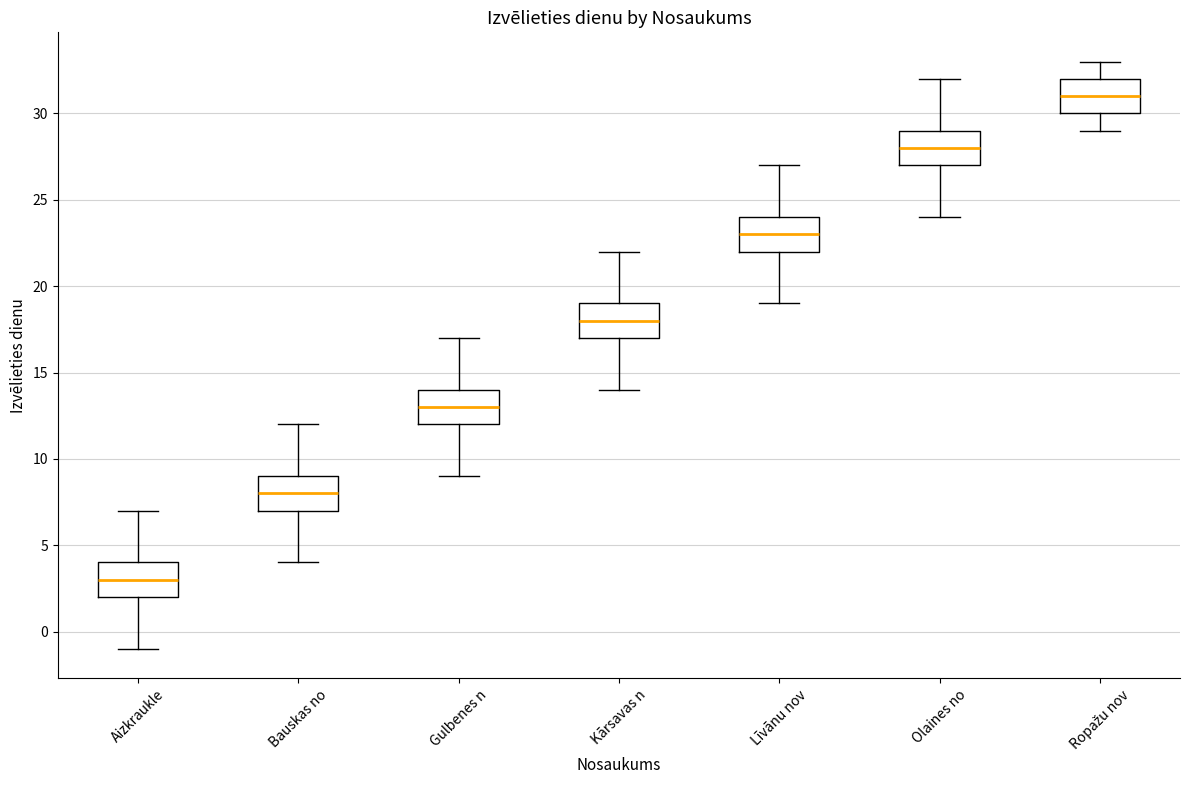

Where is the upper edge of the box for Kārsavas n on the y-axis? The values are not printed on the chart, so give them approximately, as read against the axis.

19